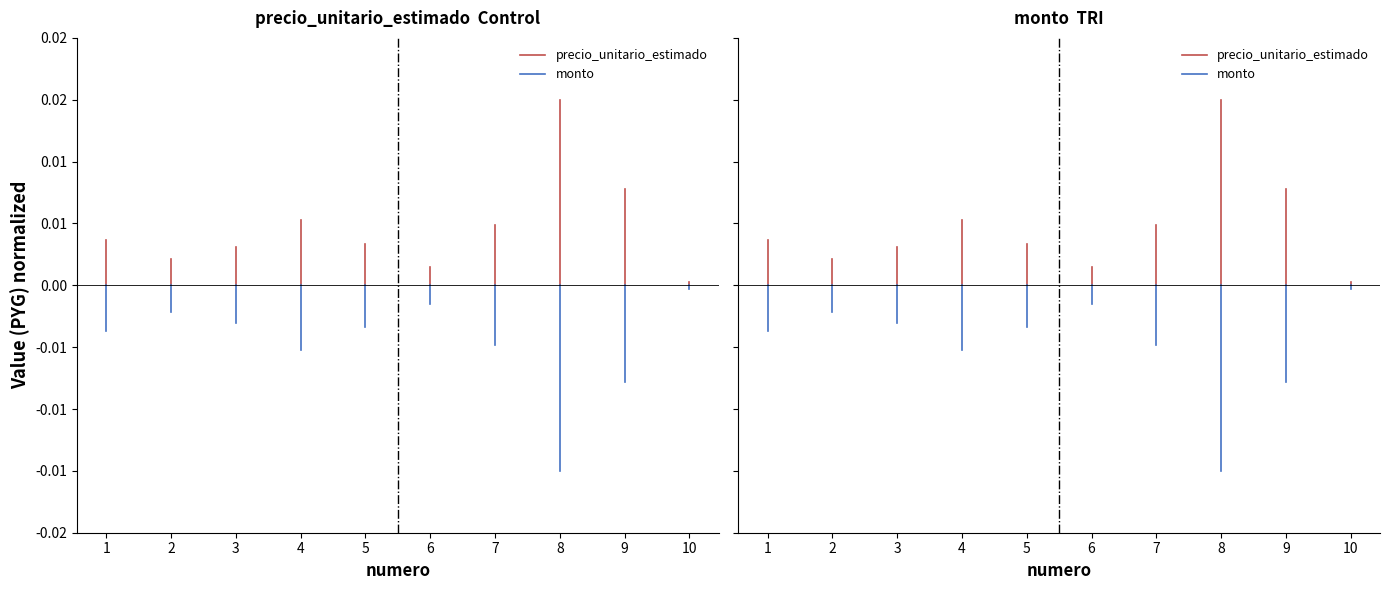

Is the value of monto at 1 greater than the value of precio_unitario_estimado at 1?

No